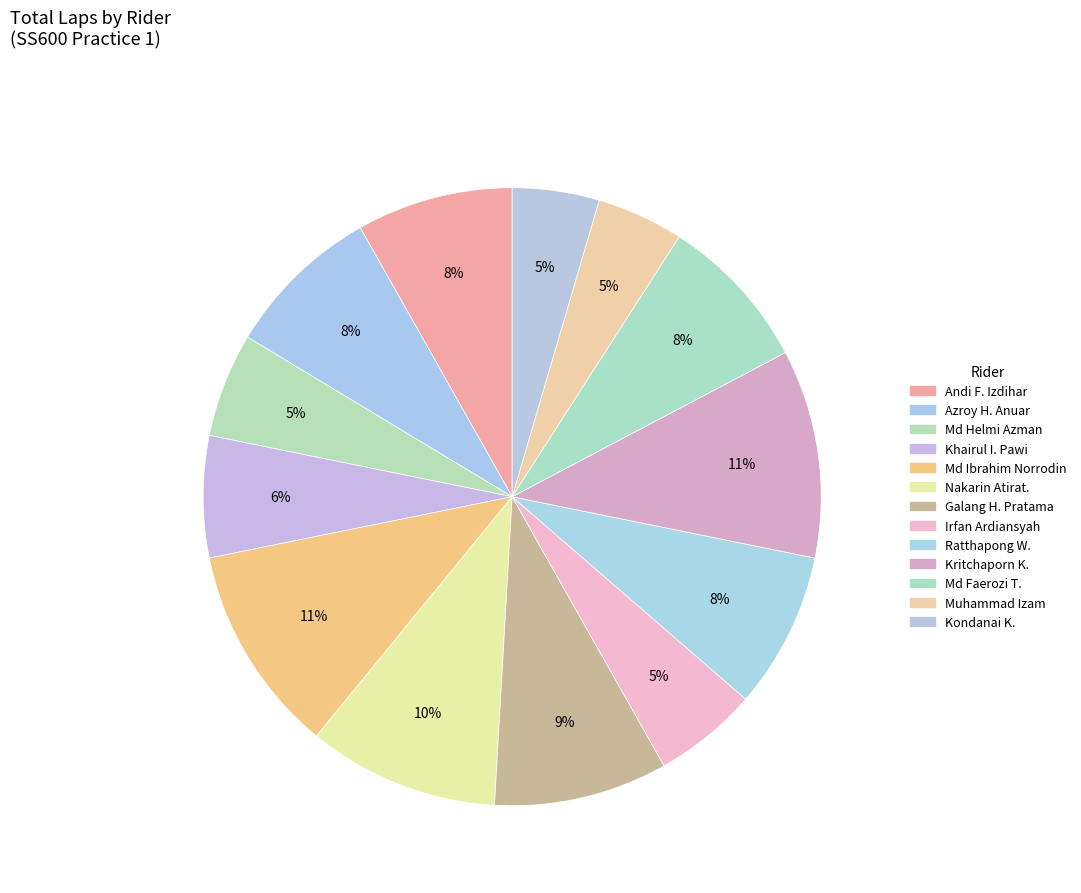

Count the number of slices in the pie.

13